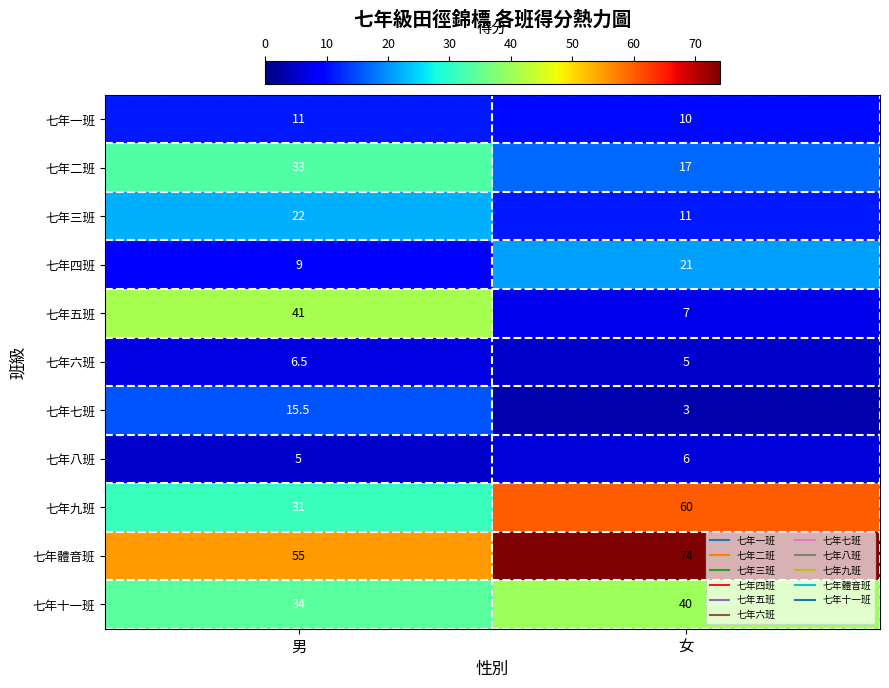

True or false: 七年一班 has a value of 10.0 at 女.

True